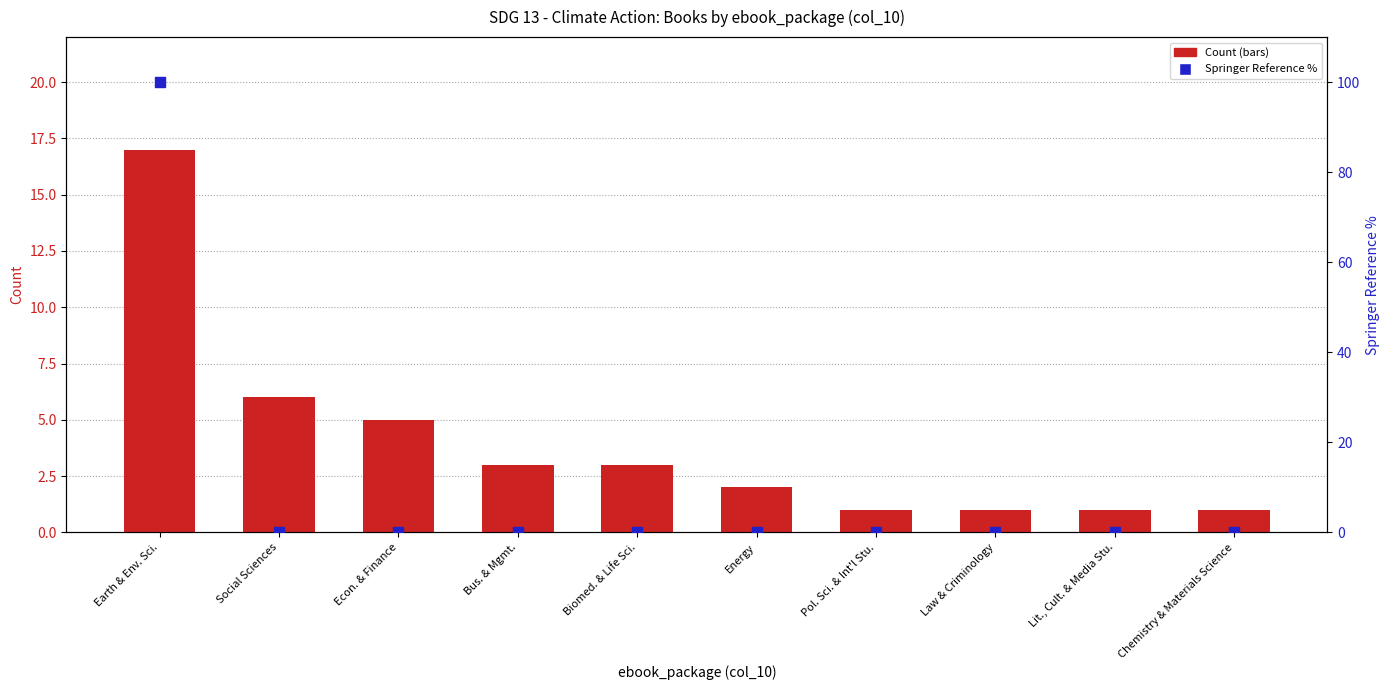

Which series has the largest Y range (max minus min)?

Springer Reference %